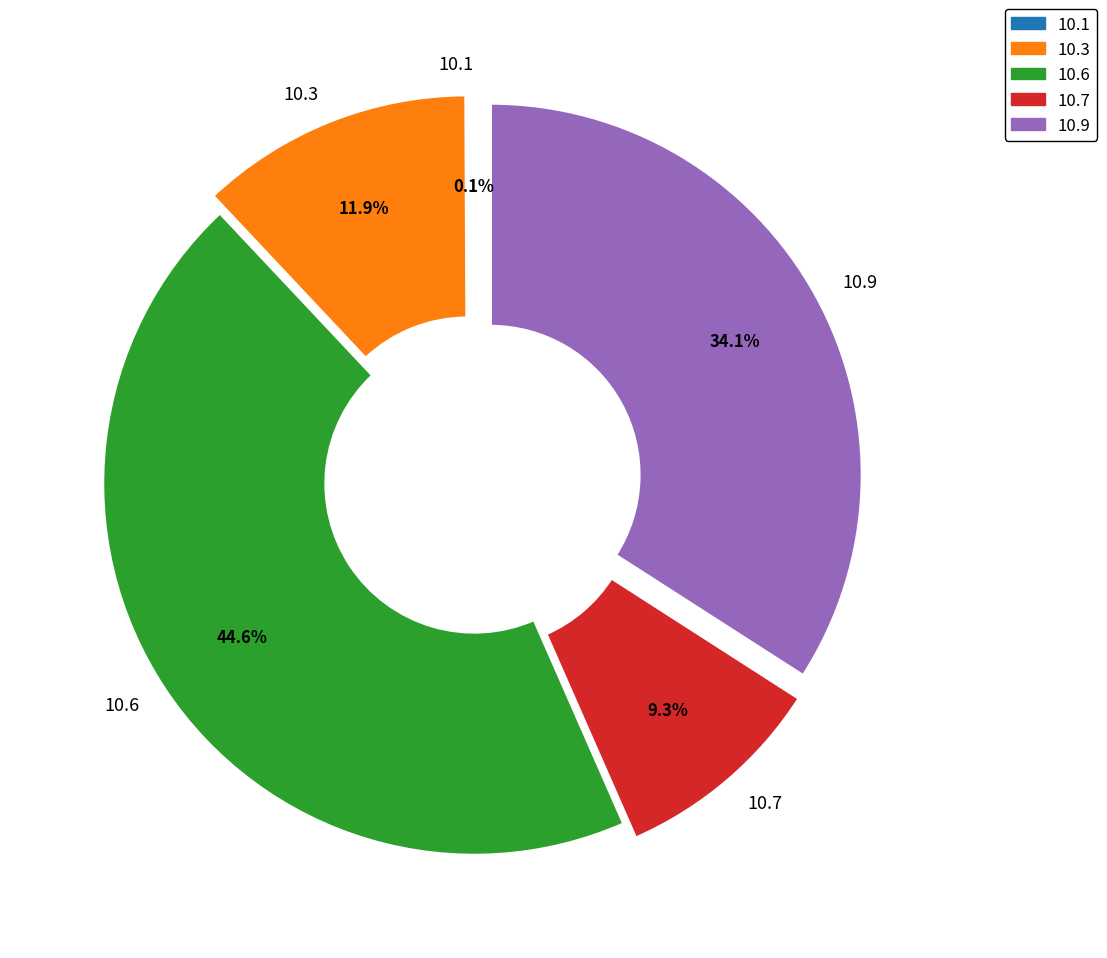

To the nearest percent, what is the average slice percentage?

20%